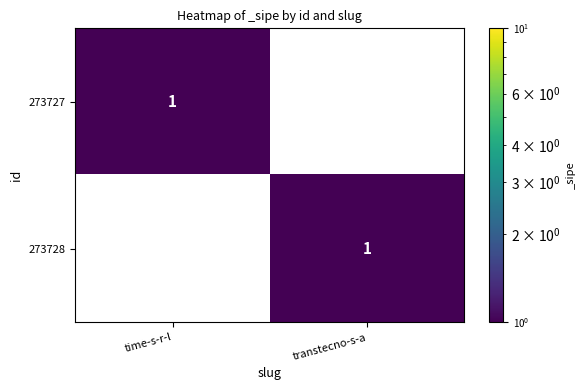

Where is 273727 nearest to the value 0?

transtecno-s-a